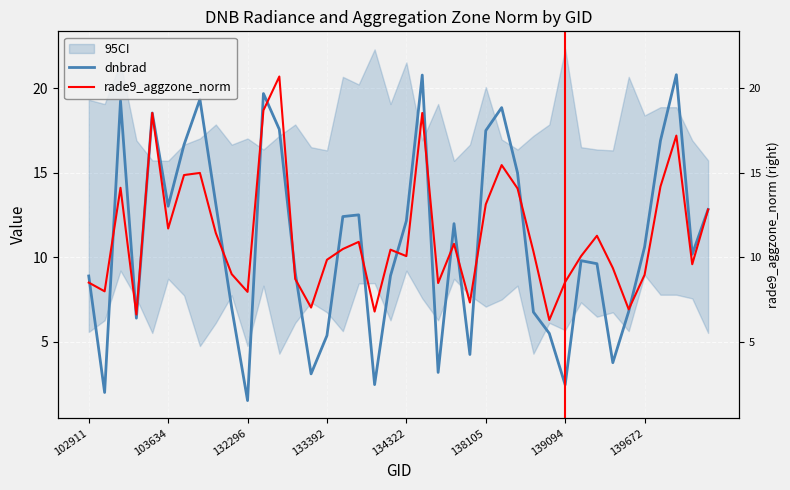

Where do dnbrad and rade9_aggzone_norm first cross each other?

102911 and 103634